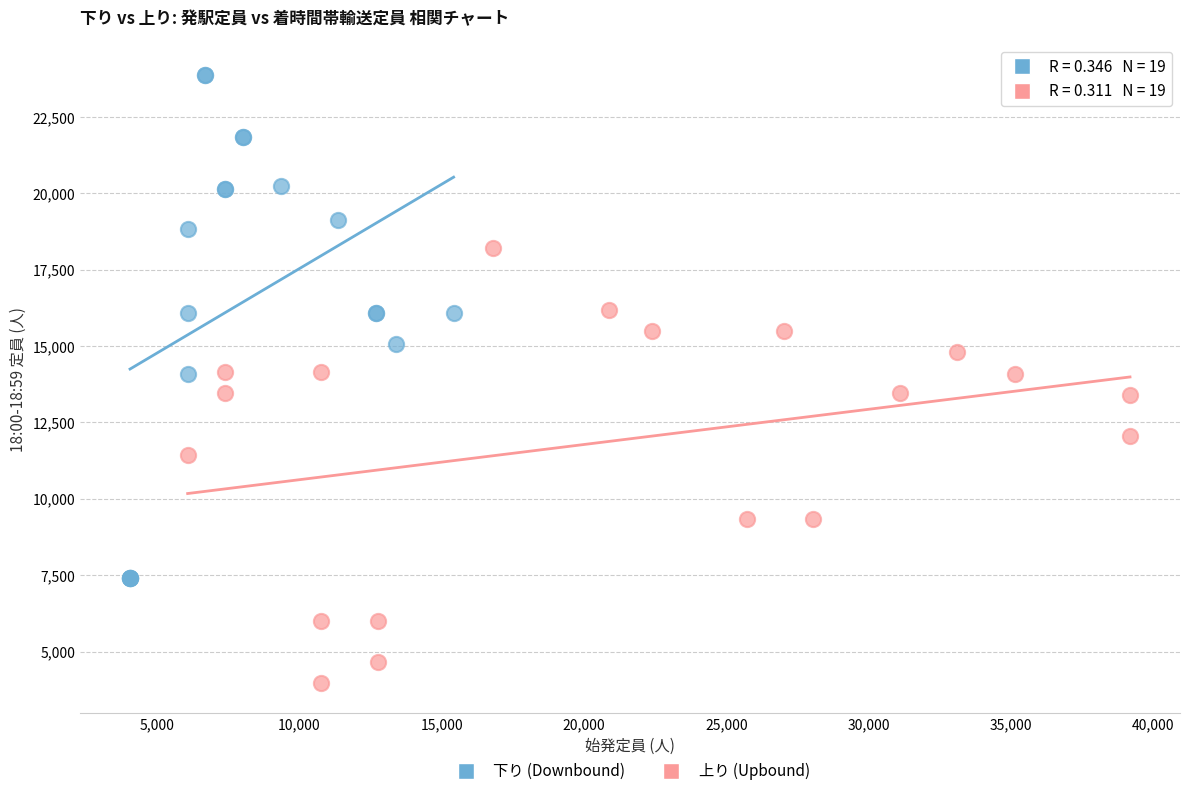

Which series contains the highest Y value?

下り (Downbound)